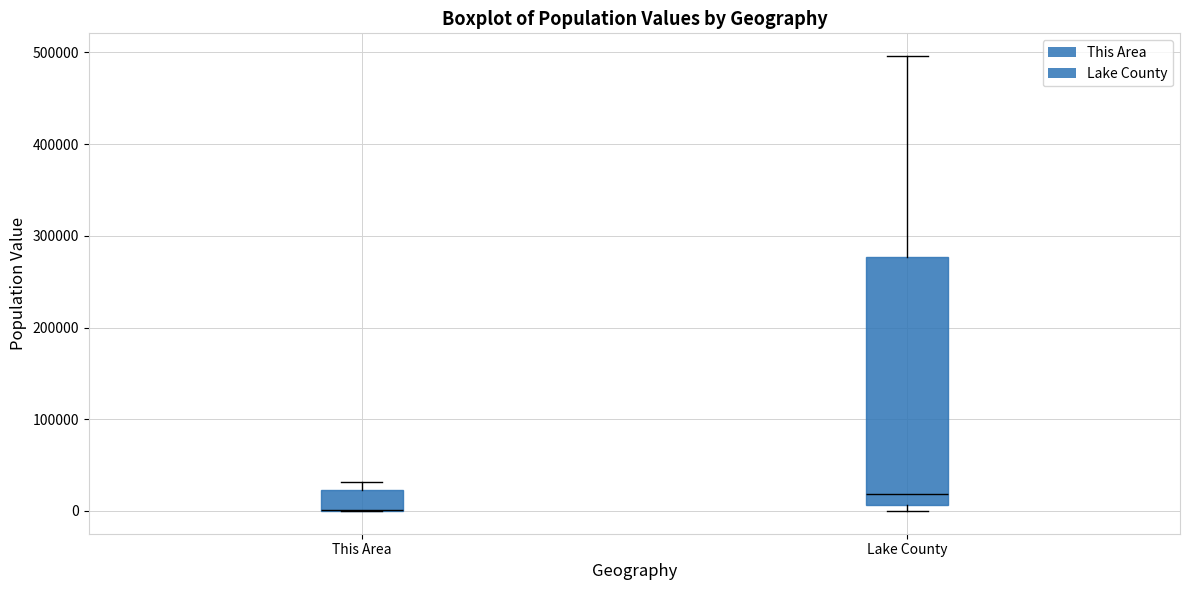

Where is the lower edge of the box for This Area on the y-axis? The values are not printed on the chart, so give them approximately, as read against the axis.

0